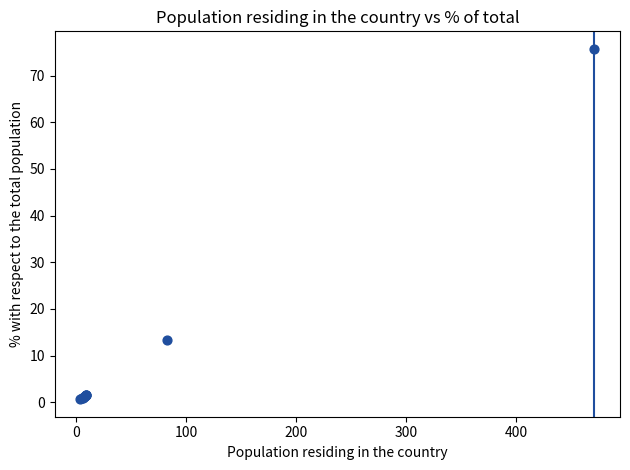

What Y value in the scatter plot is closest to 38?

13.3